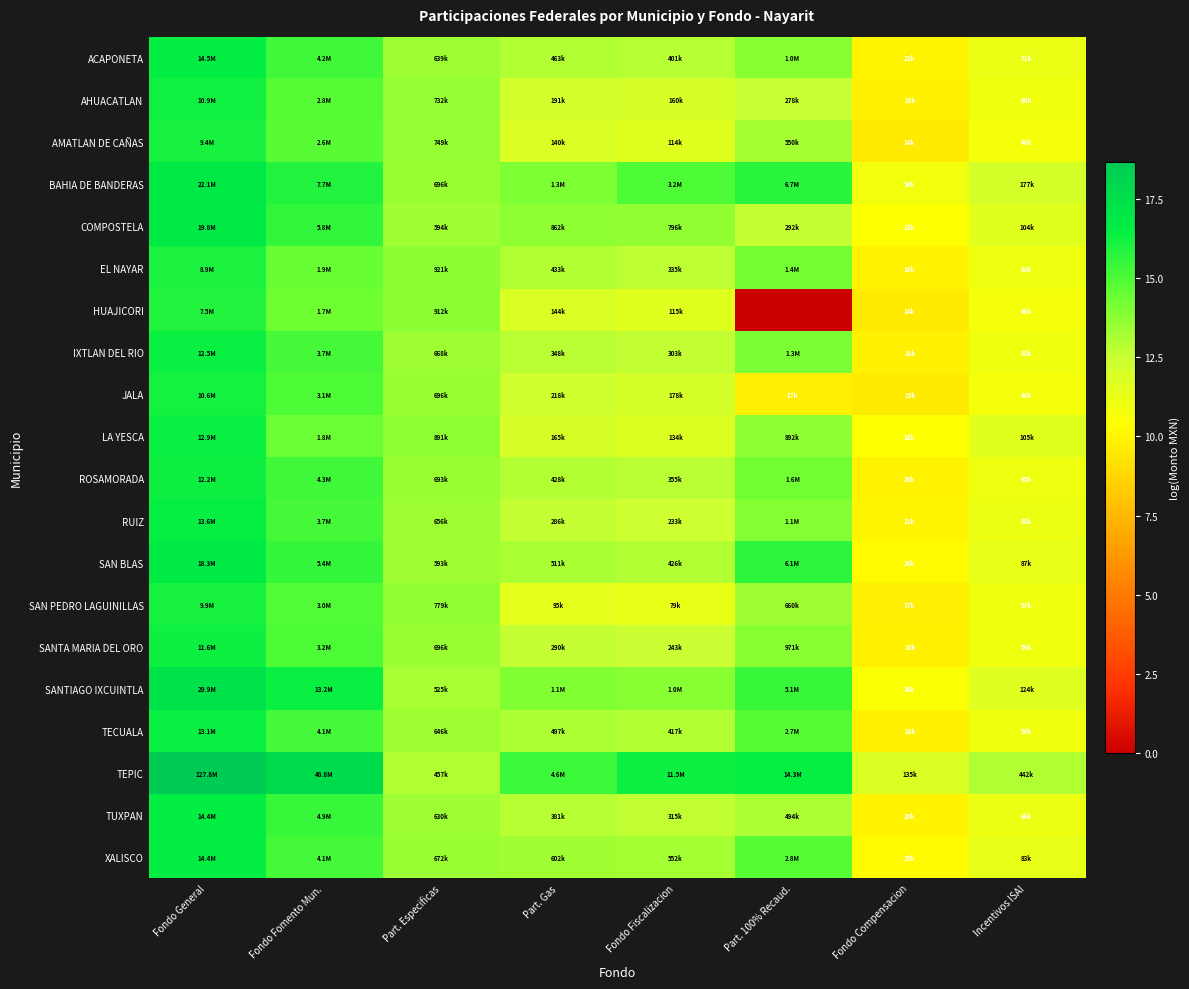

Which series has the largest total across all categories?

TEPIC